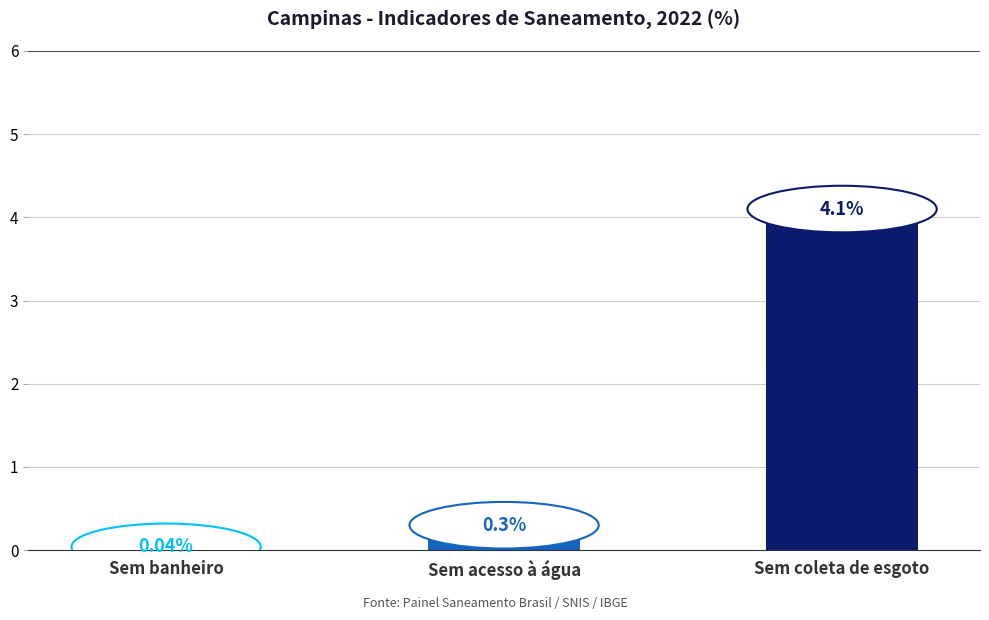

What is the change in value from Sem acesso à água to Sem coleta de esgoto?

+3.8